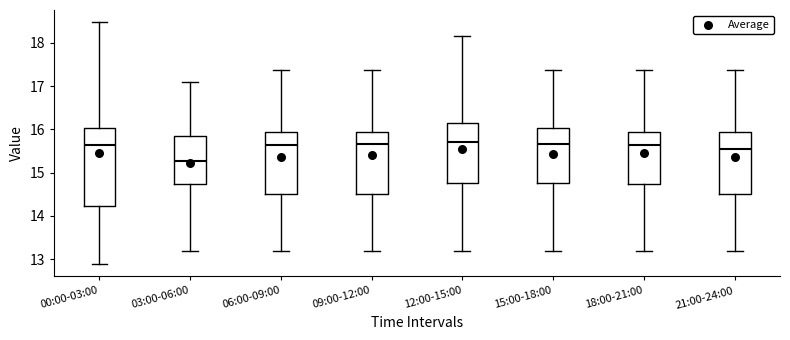

Where does the lower whisker of the box for 15:00-18:00 end on the y-axis? The values are not printed on the chart, so give them approximately, as read against the axis.

13.2